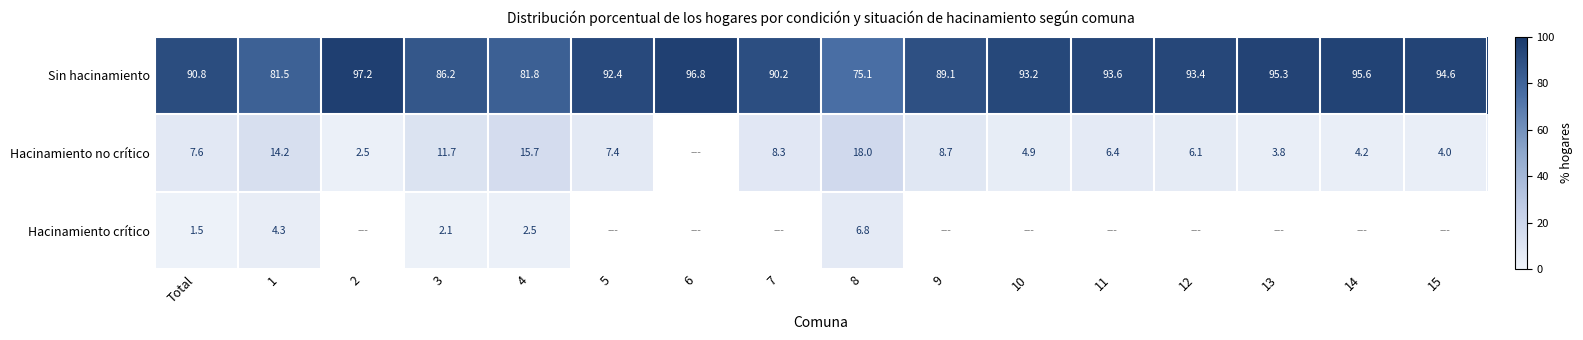

How many values in the Sin hacinamiento series exceed 93?

8